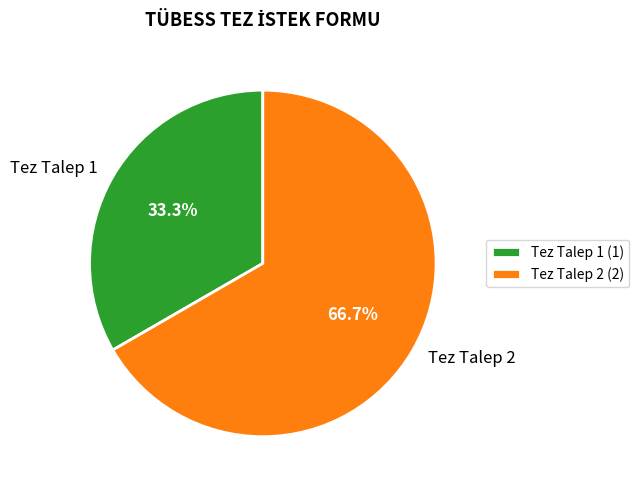

How many segments does this pie chart have?

2